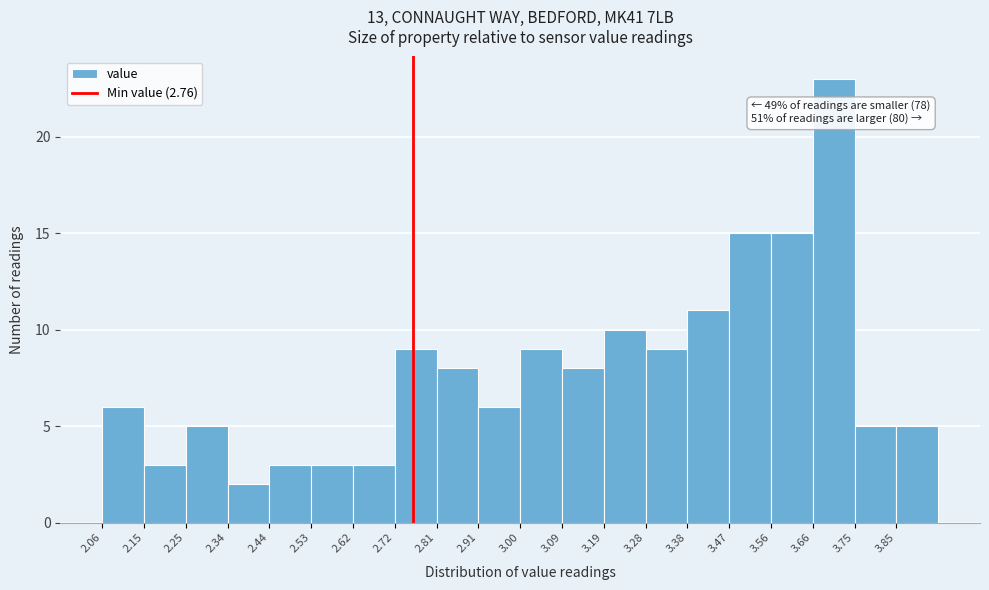

Over which range of the x-axis is the bar tallest?

3.658 to 3.752